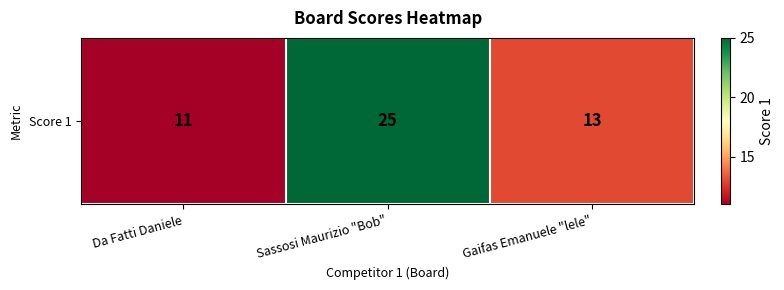

What is the sum of the values at Sassosi Maurizio "Bob" and Da Fatti Daniele?

36